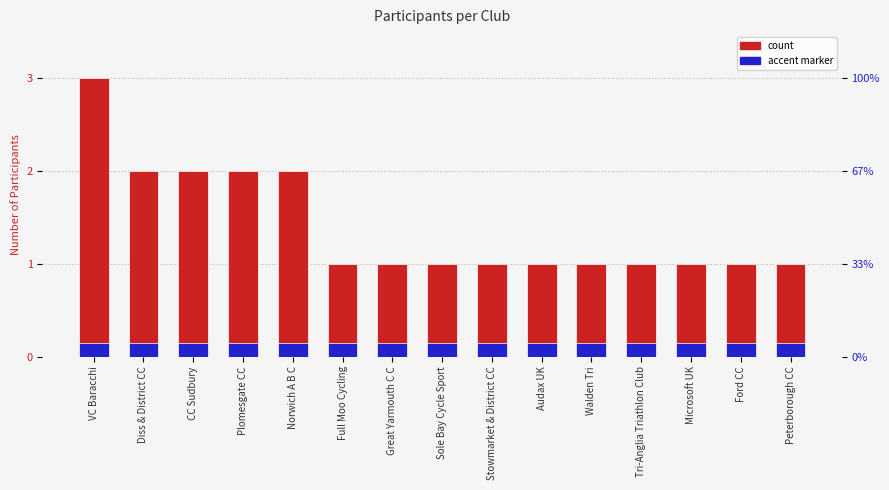

What is the difference between the highest and lowest values at Audax UK?

0.8